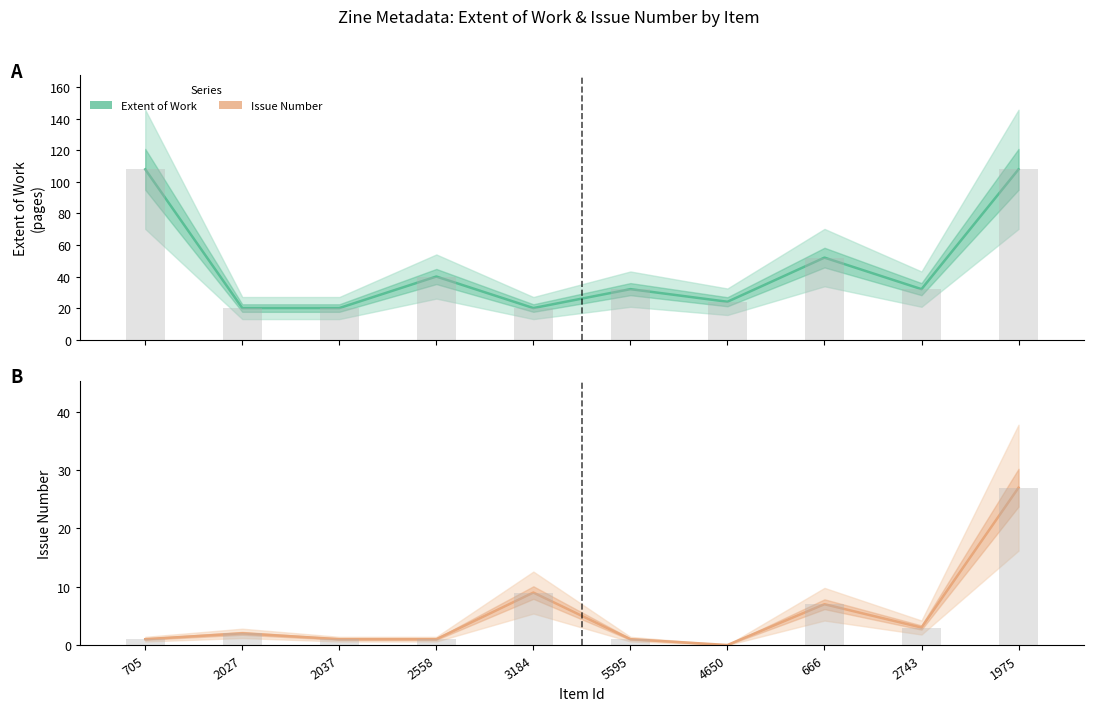

Which series changed the most between 2027 and 4650?

Extent of Work